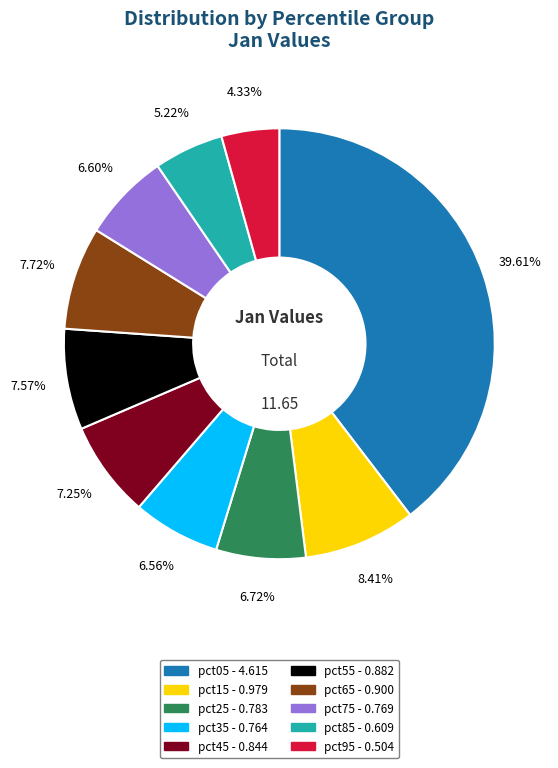

Between pct65 and pct75, which is larger?

pct65